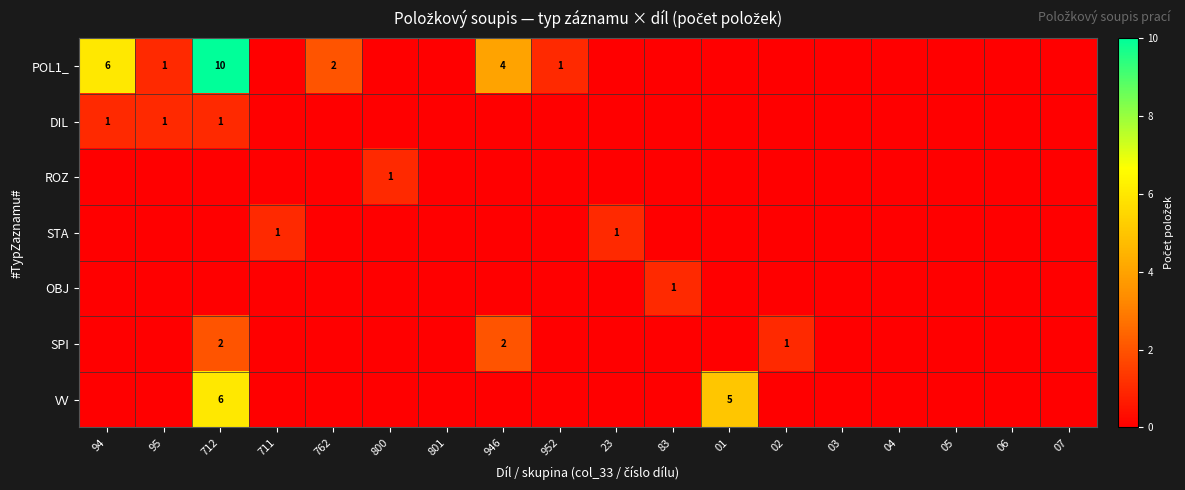

At which label is POL1_ closest to 5?

94